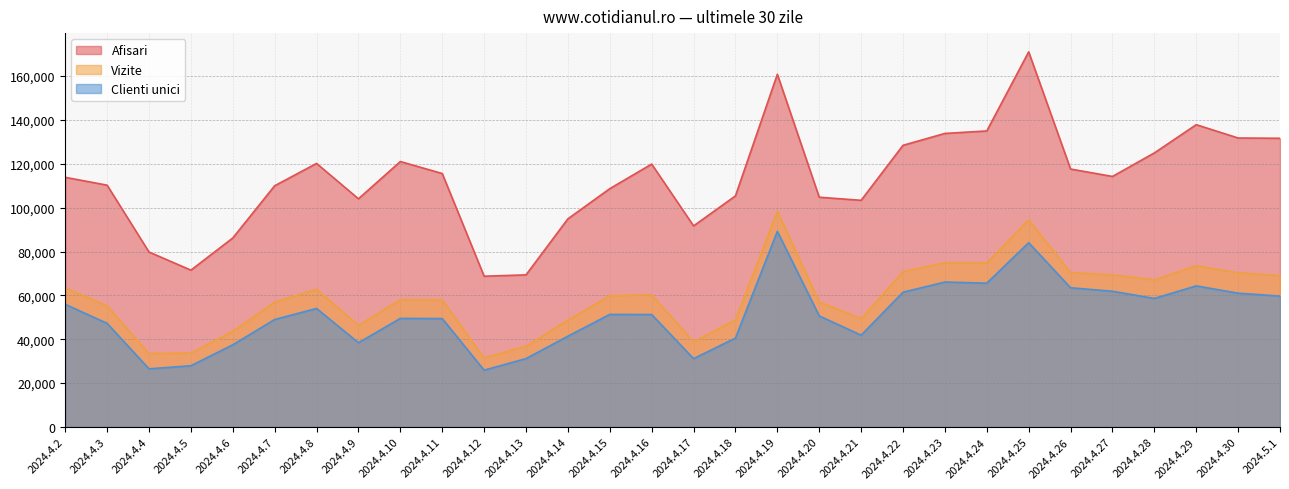

What is the smallest value displayed?

25886